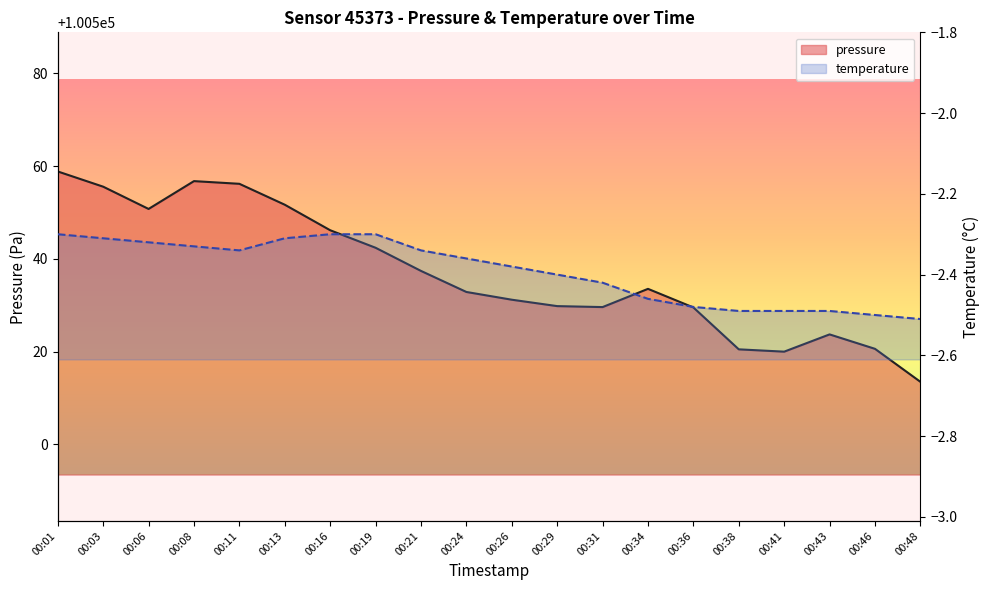

Rank the series by their maximum value, from lowest to highest.

temperature, pressure